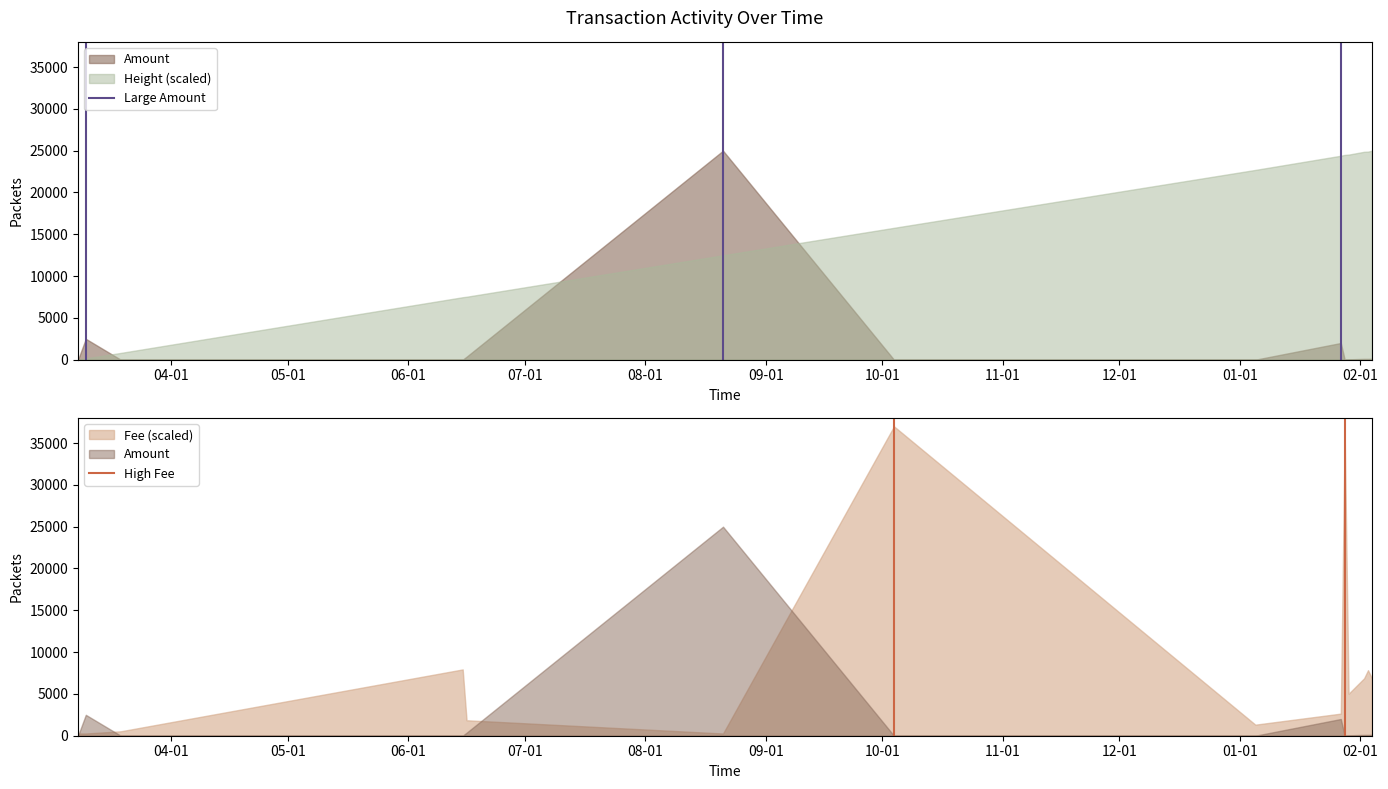

How many lines are shown in the chart?

2